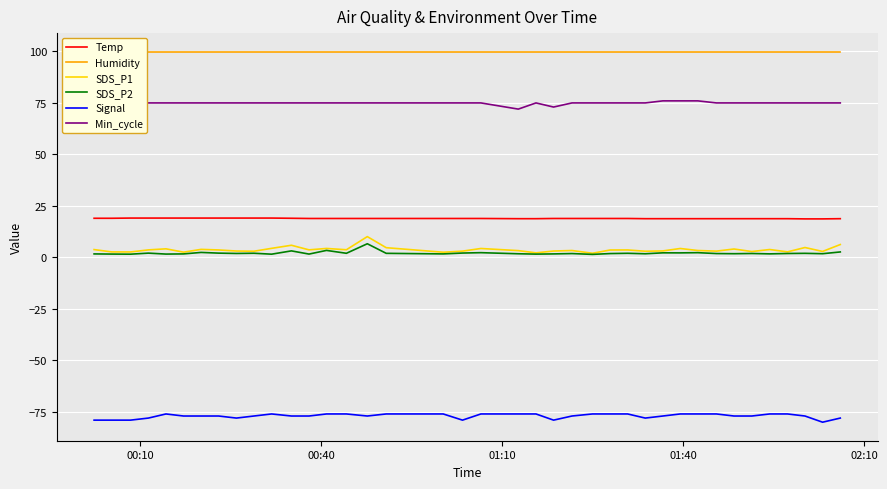

What is the maximum value for Min_cycle?

76.0